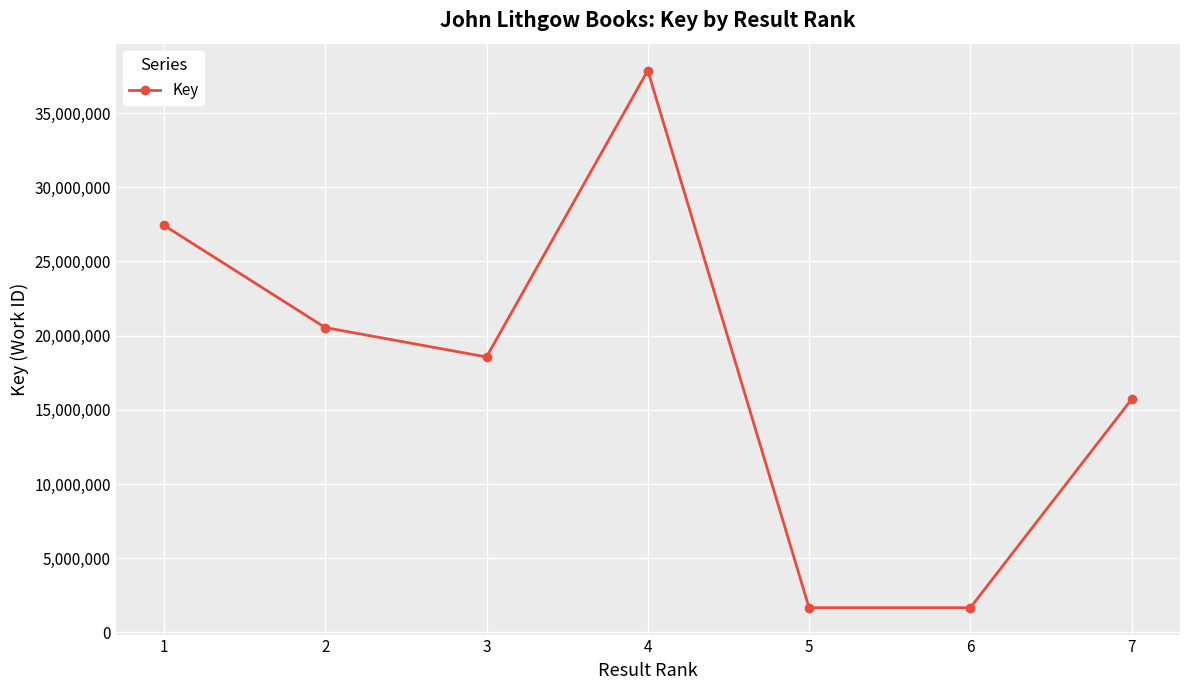

How many lines are shown in the chart?

1